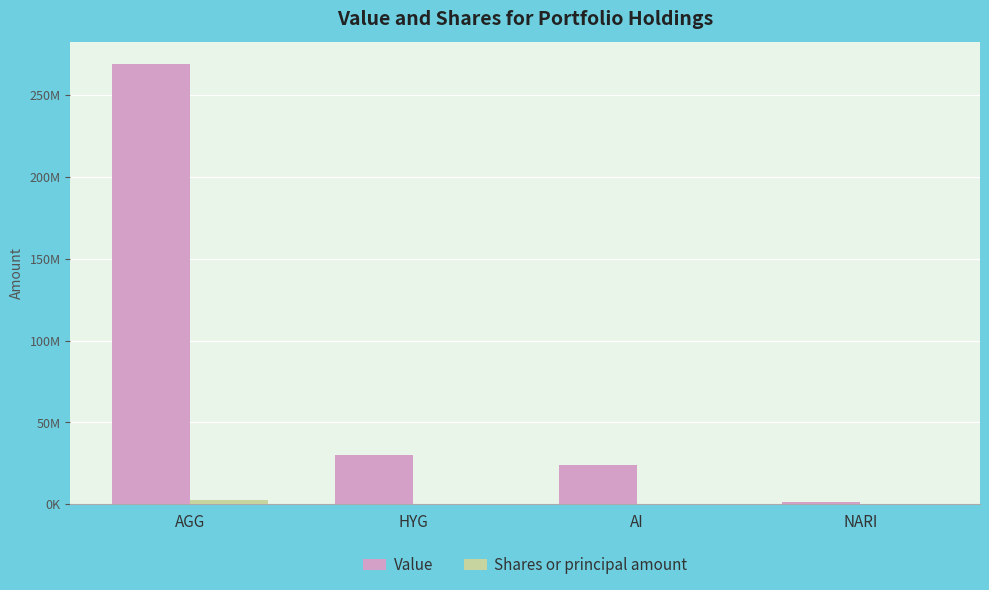

What is the highest value of the Value series?

269198000